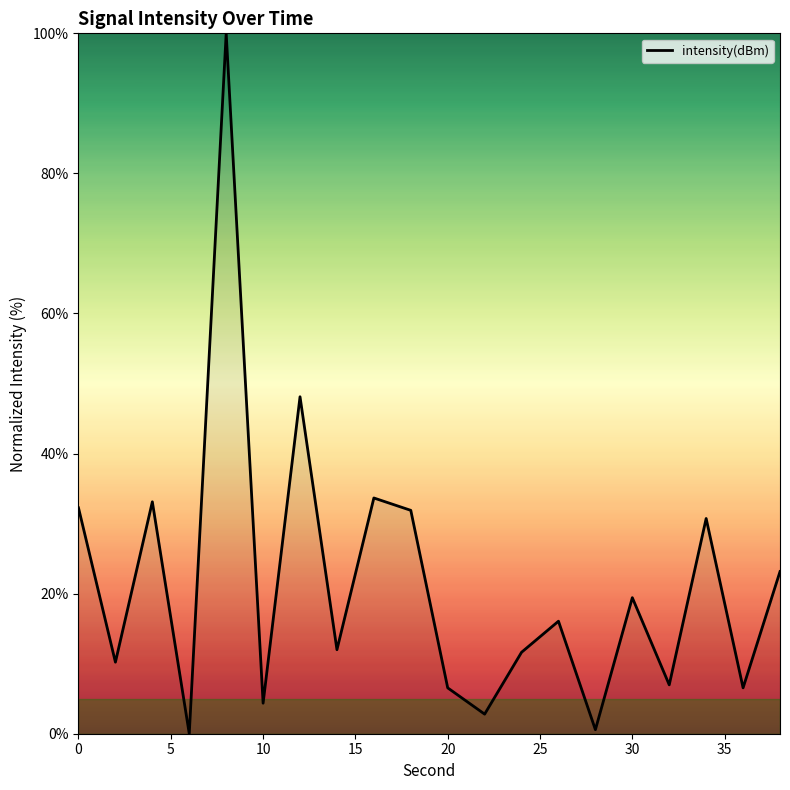

What is the greatest value displayed?

100.0